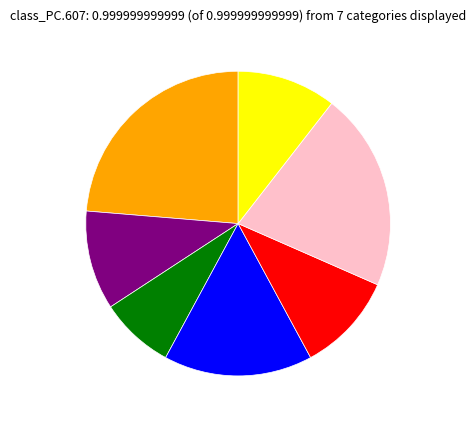

Does any single category account for the majority?

No